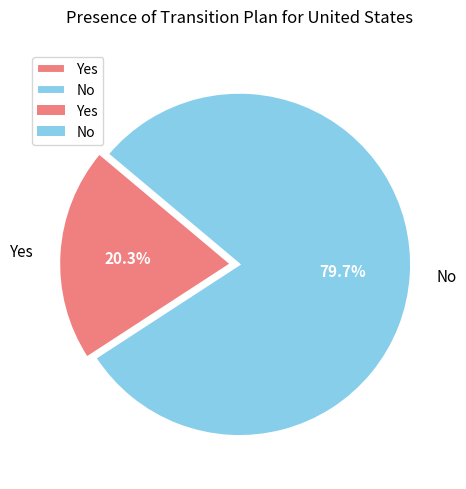

Does No account for over 50% of the chart?

Yes